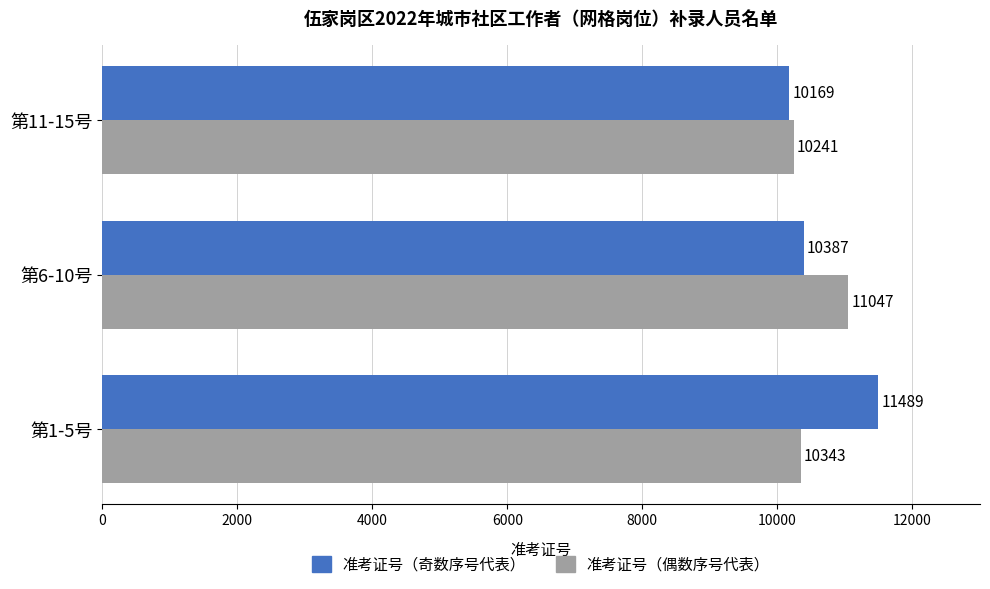

What are all the series names shown in the legend?

准考证号（奇数序号代表）, 准考证号（偶数序号代表）